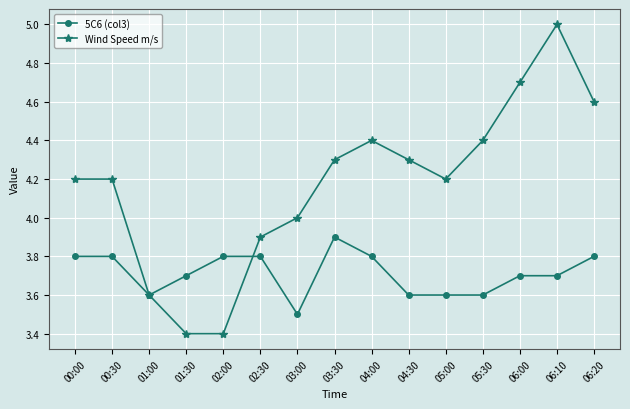

Where is 5C6 (col3) nearest to the value 3?

03:00